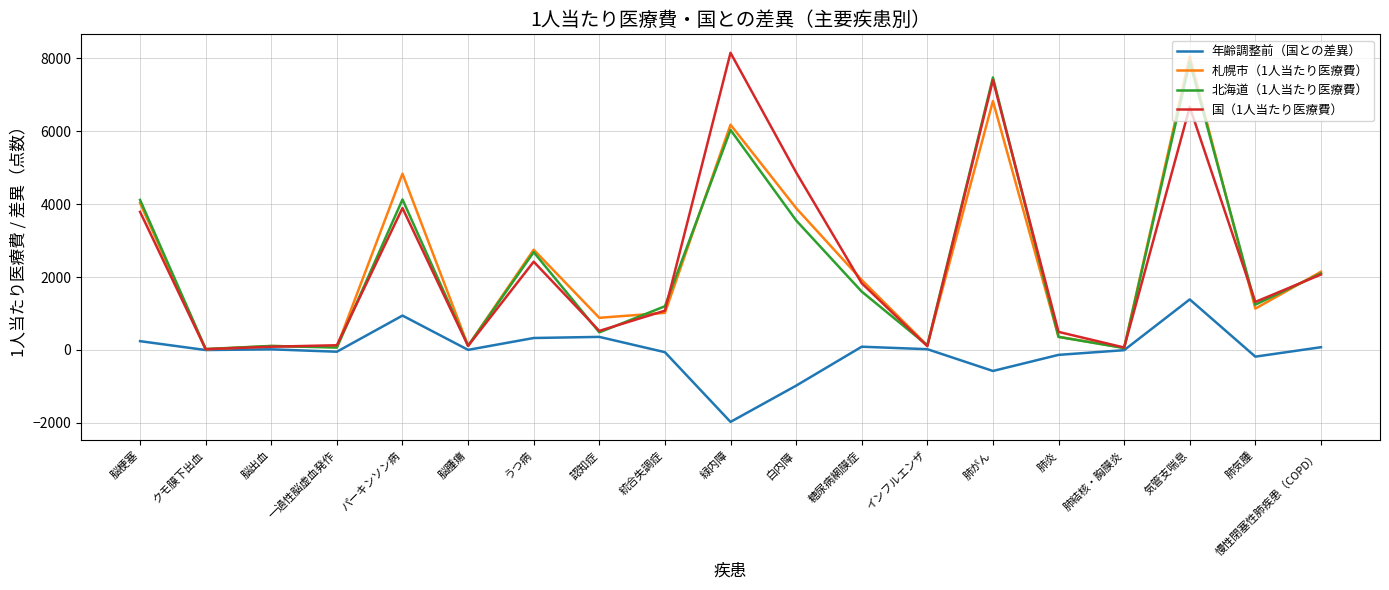

Is it true that 国（1人当たり医療費） equals 2421.6 at うつ病?

True